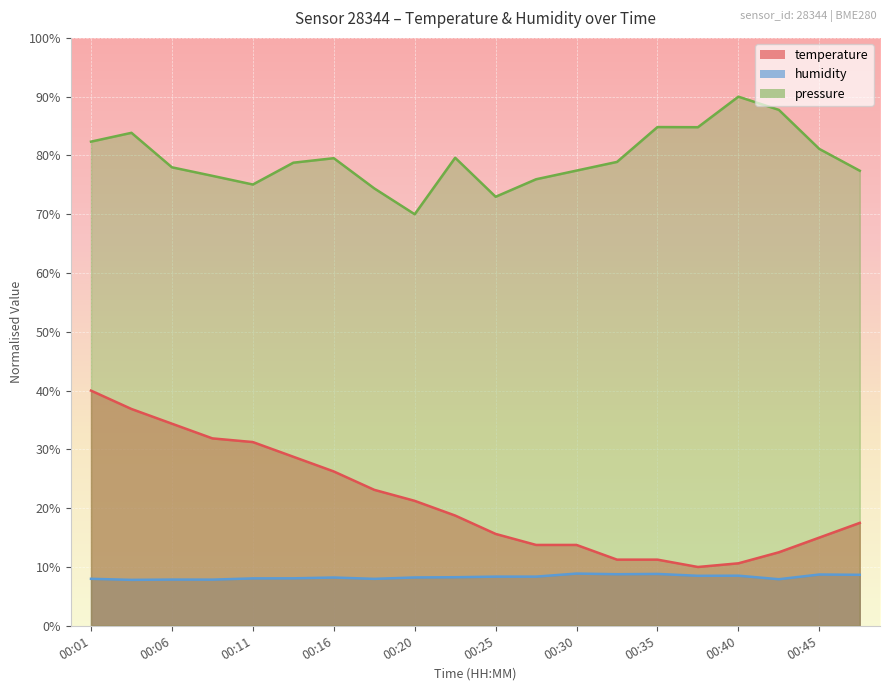

What is the minimum value for pressure?

70.0